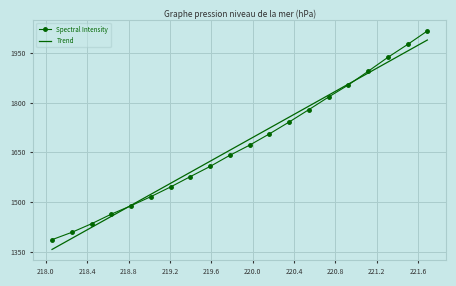

How many intersections are there between Trend and Spectral Intensity?

2